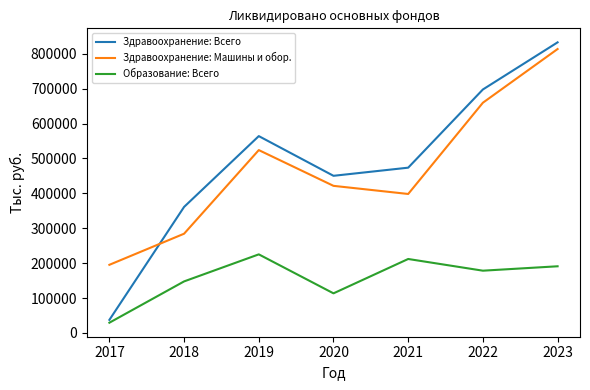

Which label corresponds to the largest value in the chart?

2023